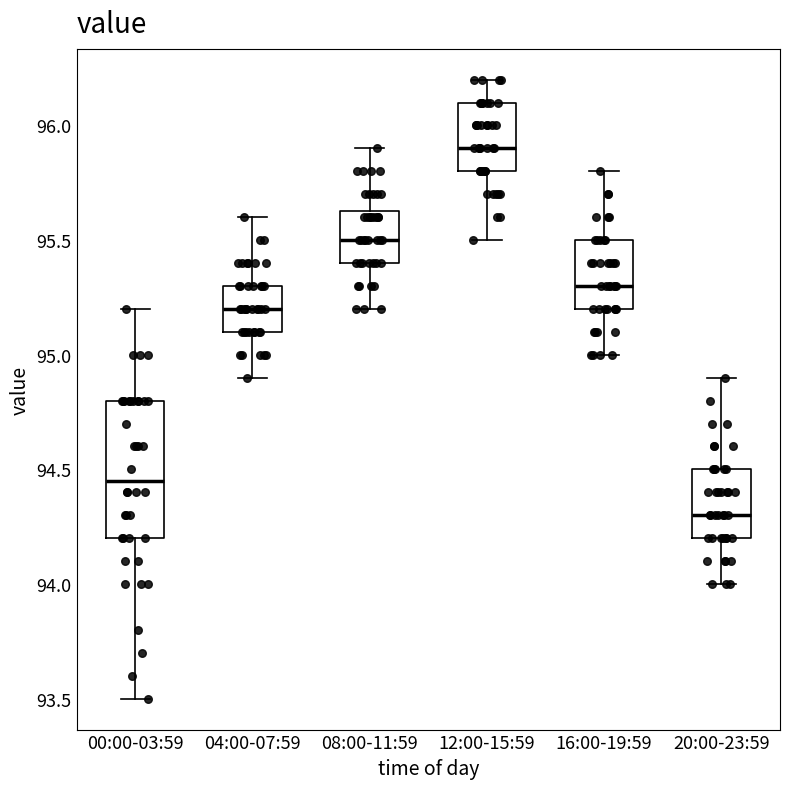

Which box's median line is the lowest?

20:00-23:59